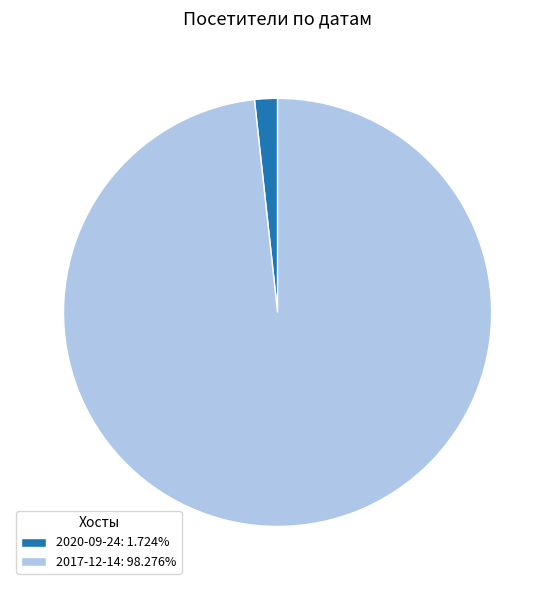

Which category has the biggest portion of the pie?

2017-12-14